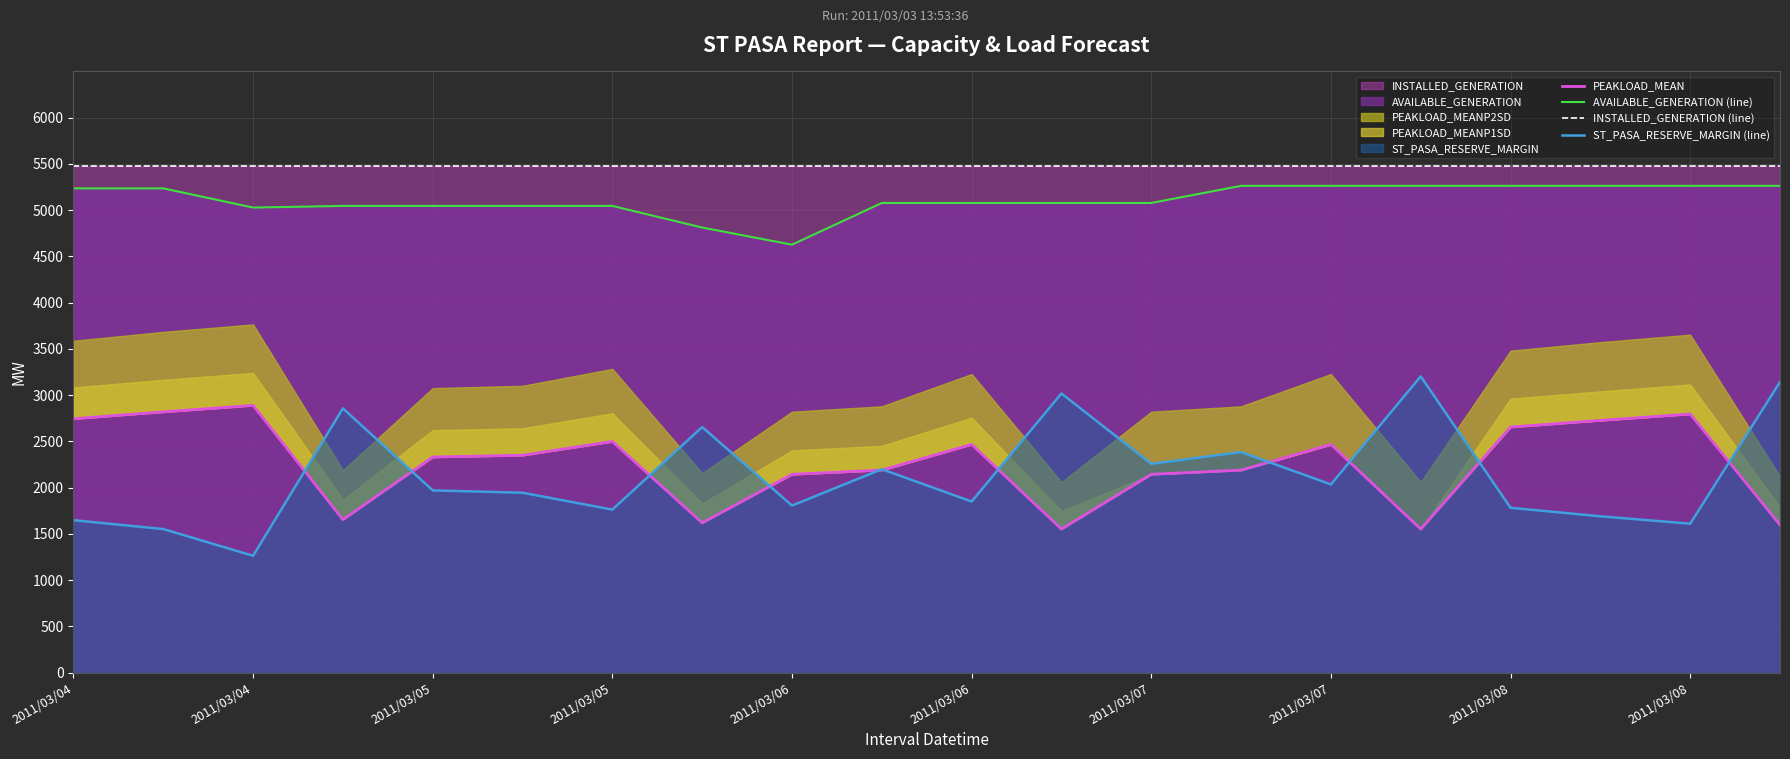

How many times do ST_PASA_RESERVE_MARGIN (line) and PEAKLOAD_MEAN cross each other?

11